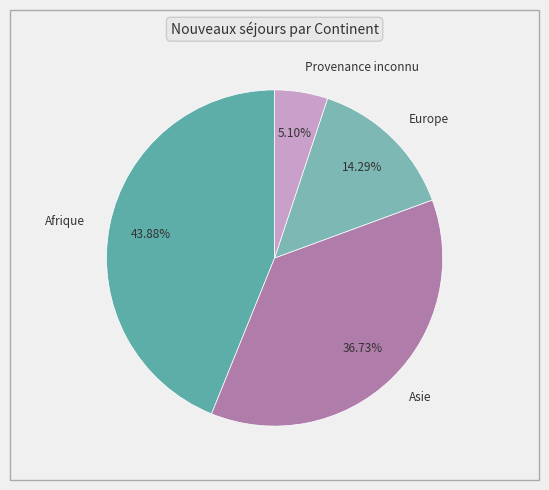

What percentage do Afrique and Provenance inconnu together represent?

49.0%